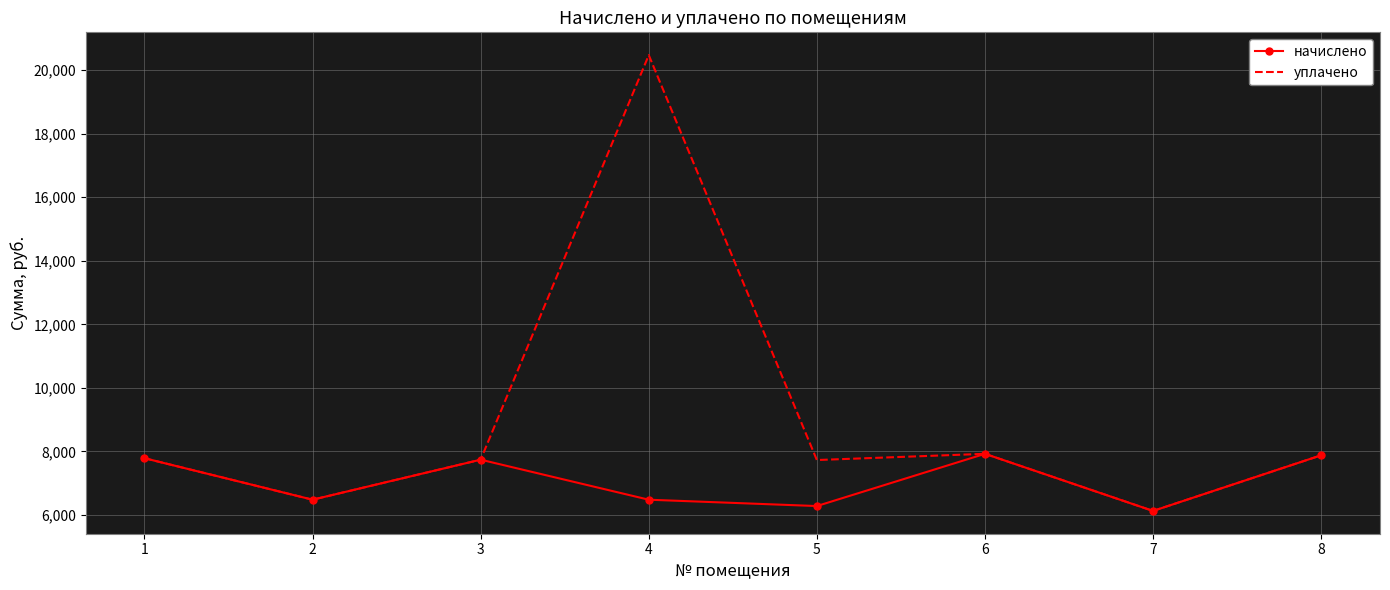

Where is начислено nearest to the value 7027?

2